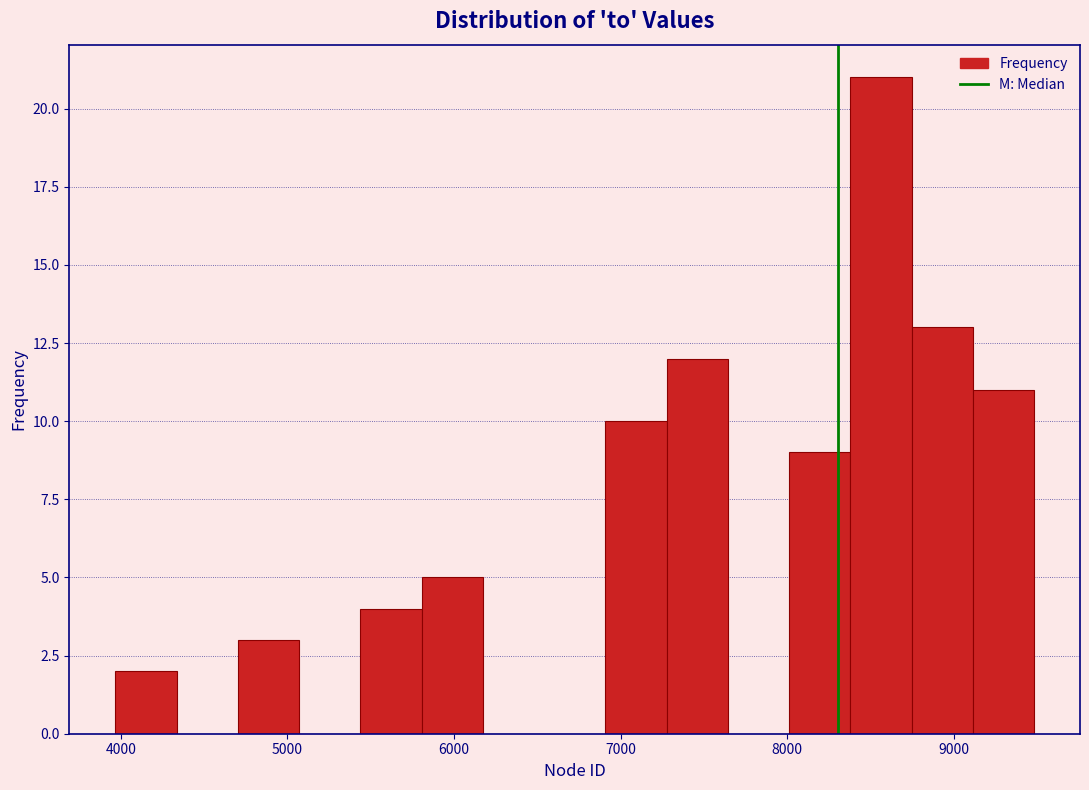

Around what value on the x-axis is the tallest bar? Give the approximate position of its centre, as read against the axis.

8600